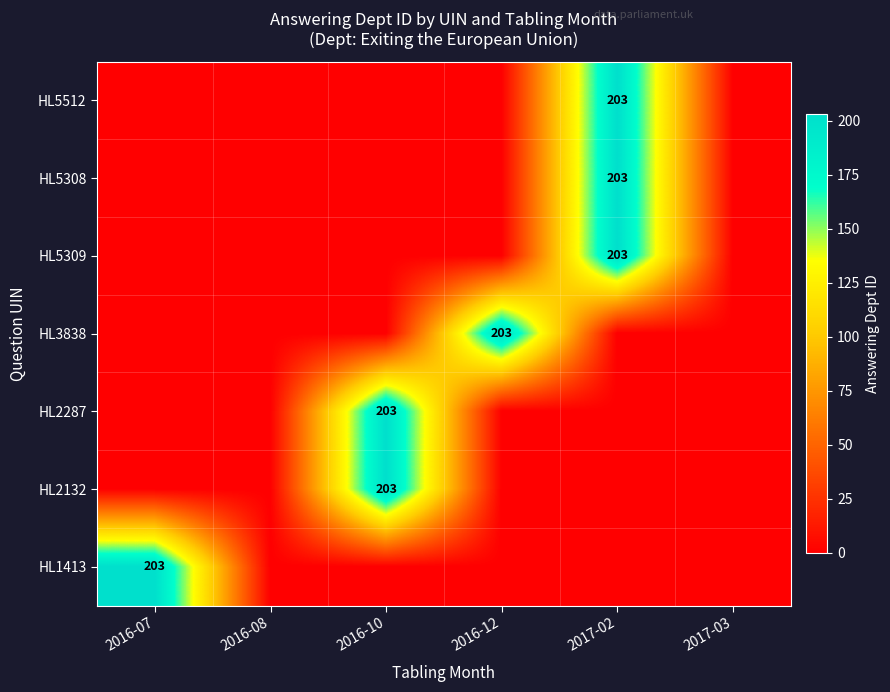

What is the total value across all series at 2016-07?

203